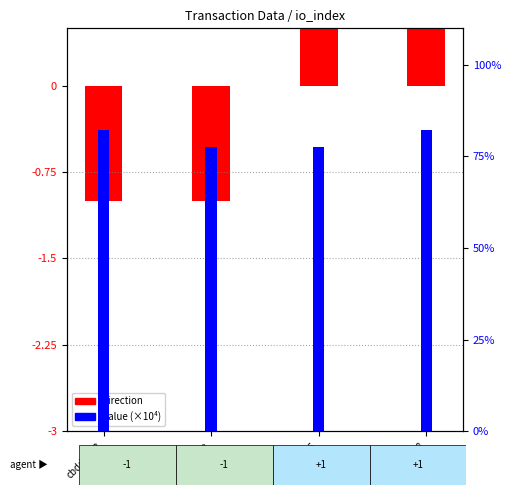

How many positive values does the direction series have?

2